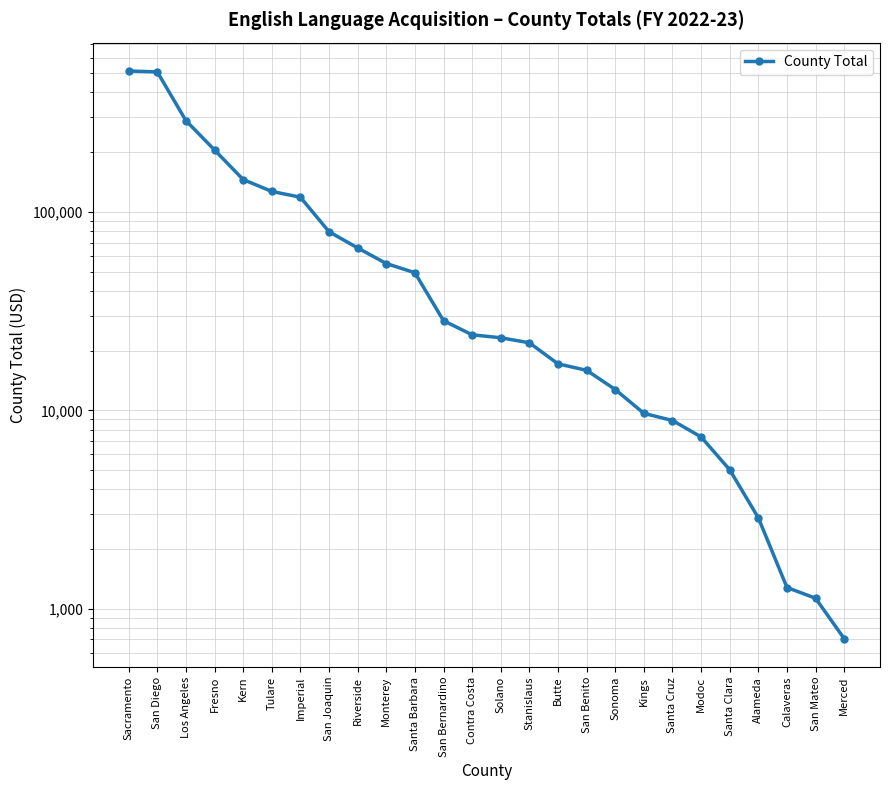

Count the number of categories in the chart.

26